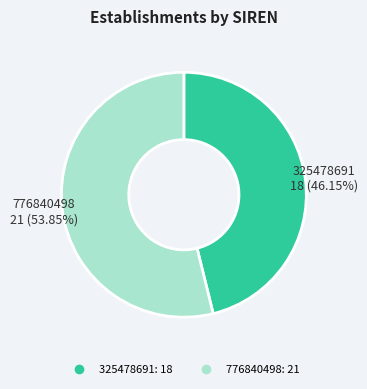

Which category has the smallest portion of the pie?

325478691